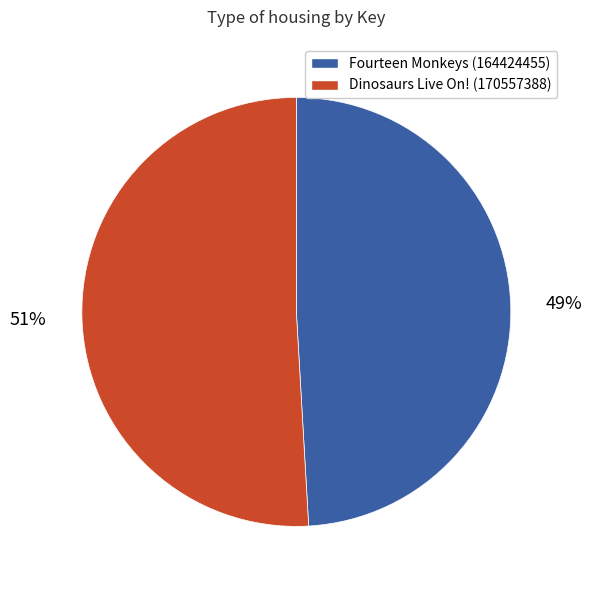

Does any single category account for the majority?

Yes